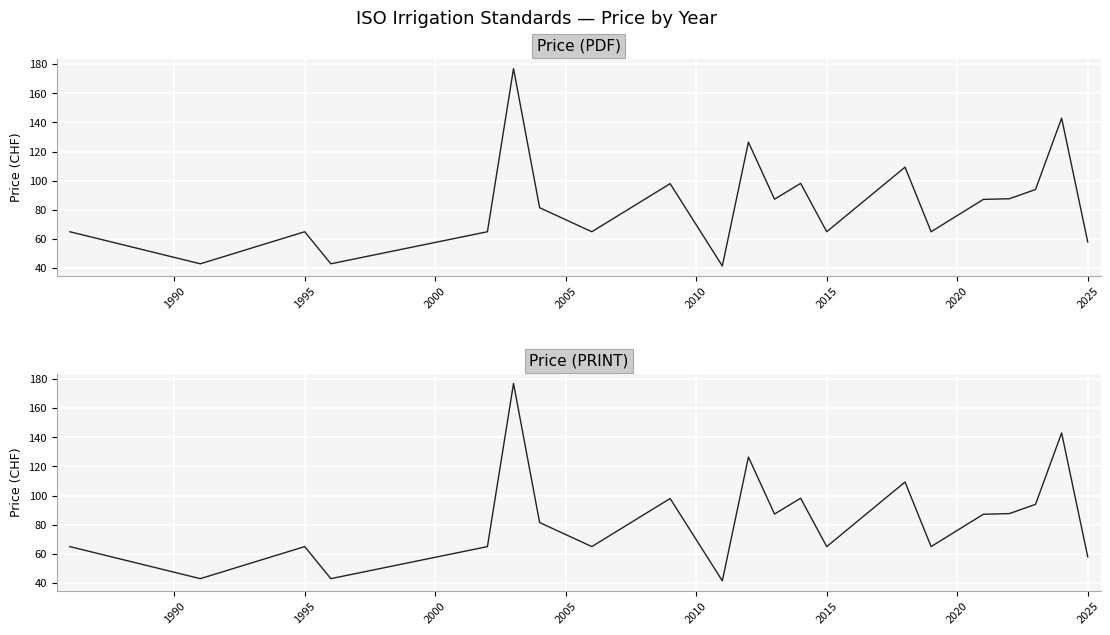

How many lines are shown in the chart?

2